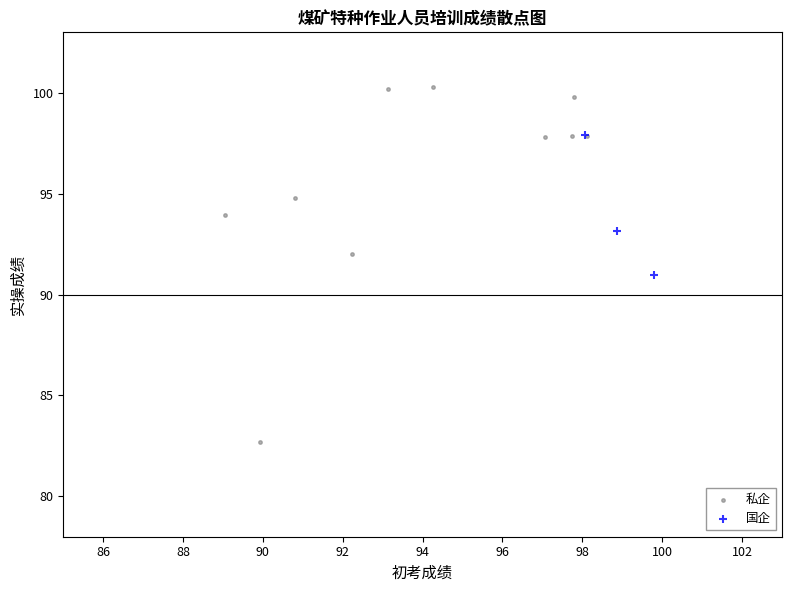

What are all the series names shown in the legend?

私企, 国企